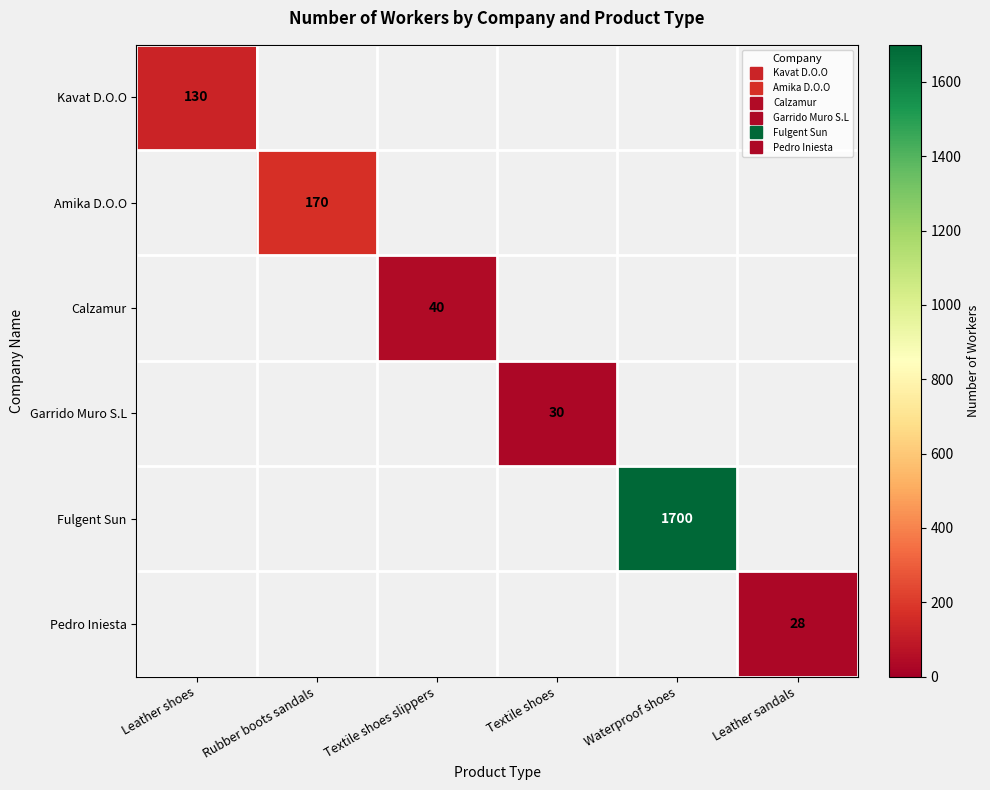

Rank the categories by Garrido Muro S.L value from lowest to highest.

Leather shoes, Rubber boots sandals, Textile shoes slippers, Waterproof shoes, Leather sandals, Textile shoes